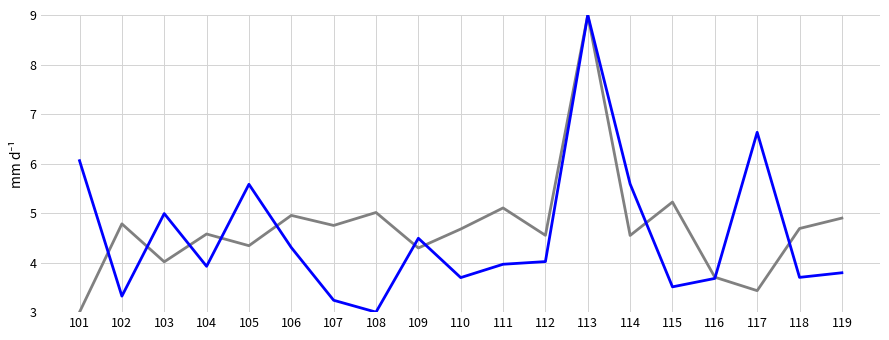

What is the difference between the highest and lowest values at 114?

1.0